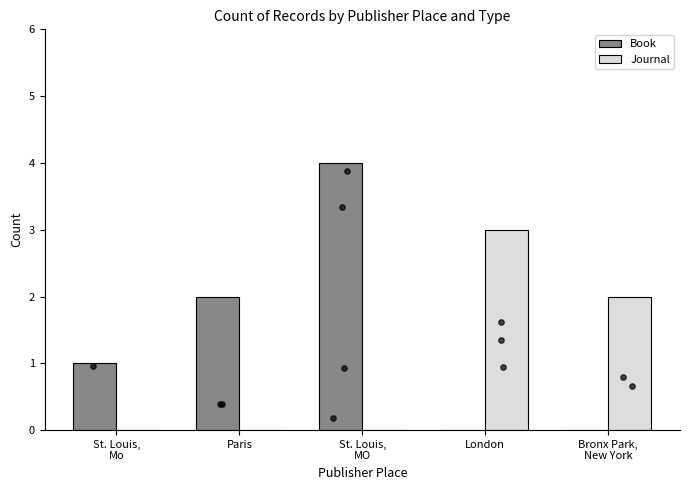

Which series reaches the maximum Y coordinate?

Book